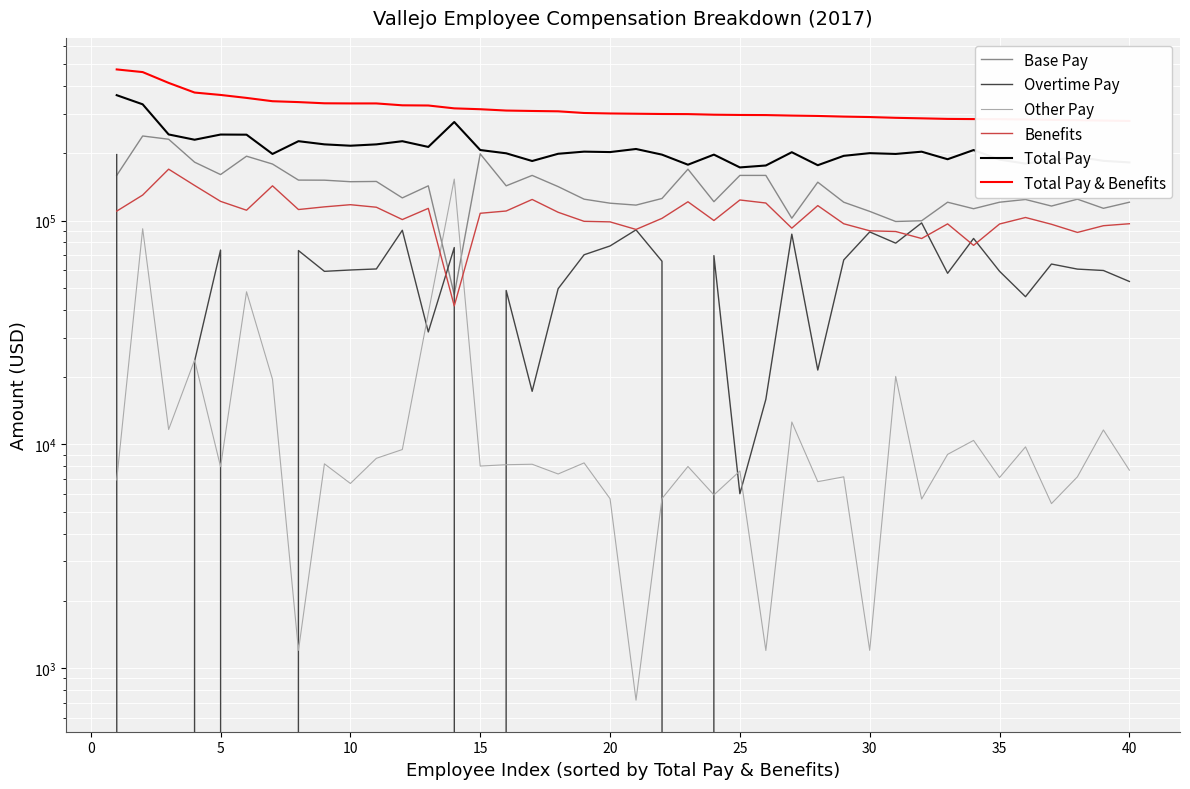

How many values in the Overtime Pay series are below 60171?

20